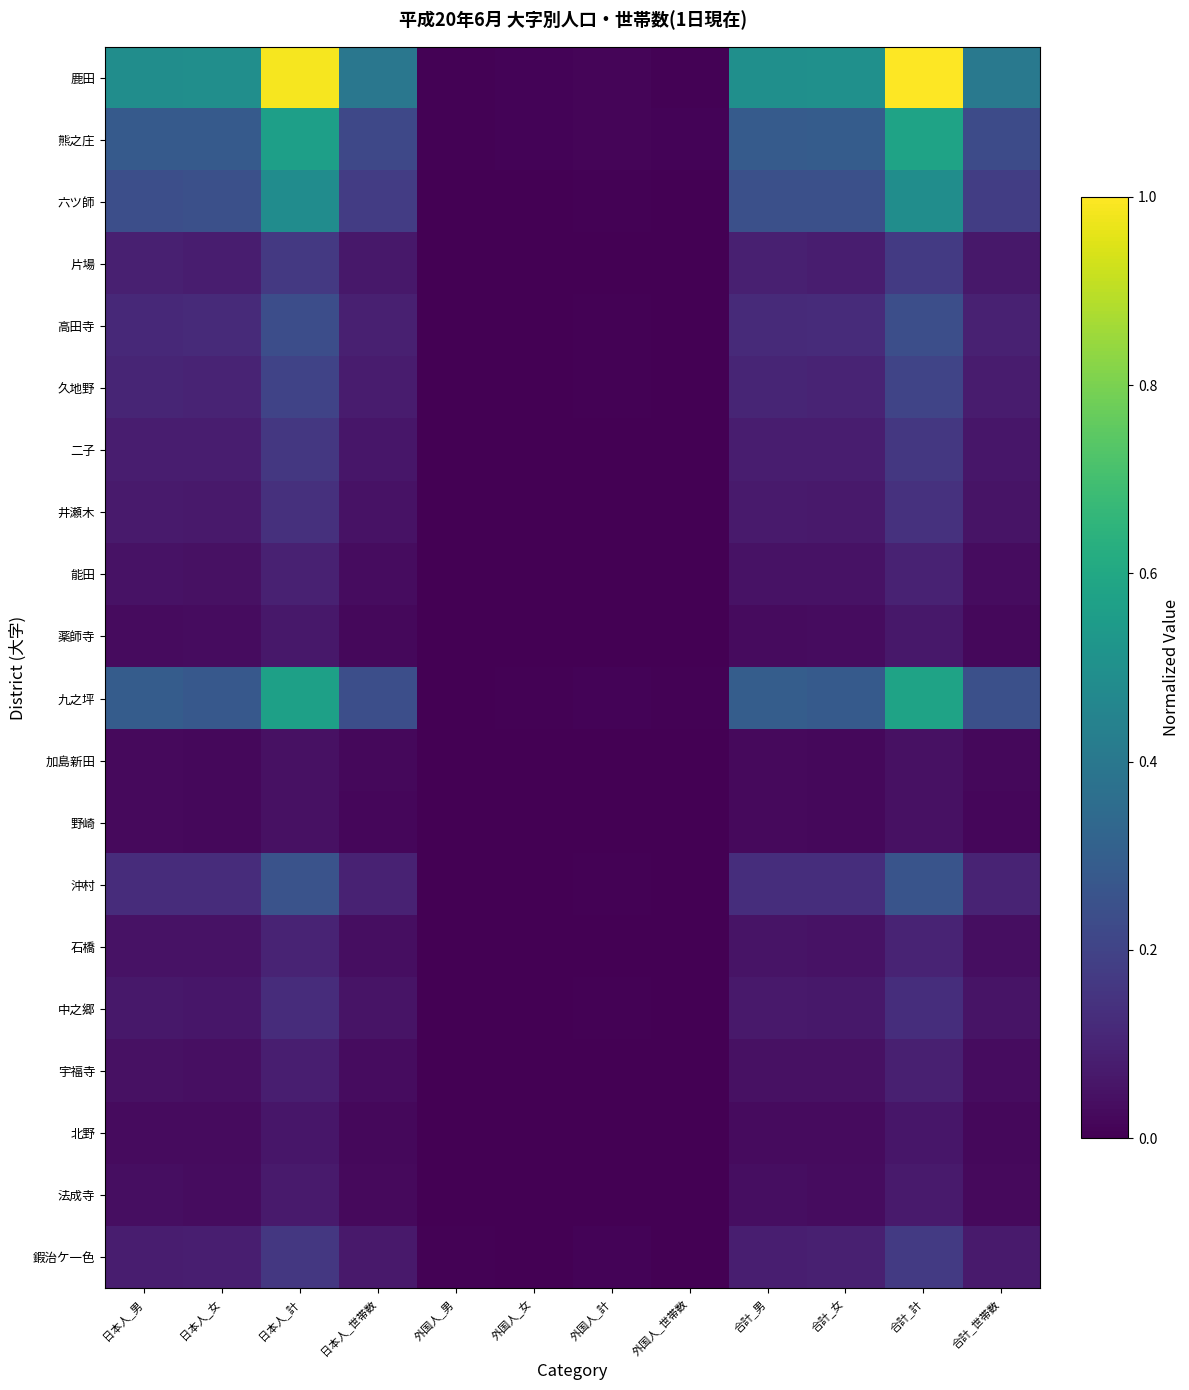

At 合計_男, list the series in order from smallest to largest.

野崎, 加島新田, 北野, 薬師寺, 法成寺, 宇福寺, 能田, 石橋, 中之郷, 井瀬木, 二子, 鍜治ケ一色, 片場, 久地野, 高田寺, 沖村, 六ツ師, 熊之庄, 九之坪, 鹿田